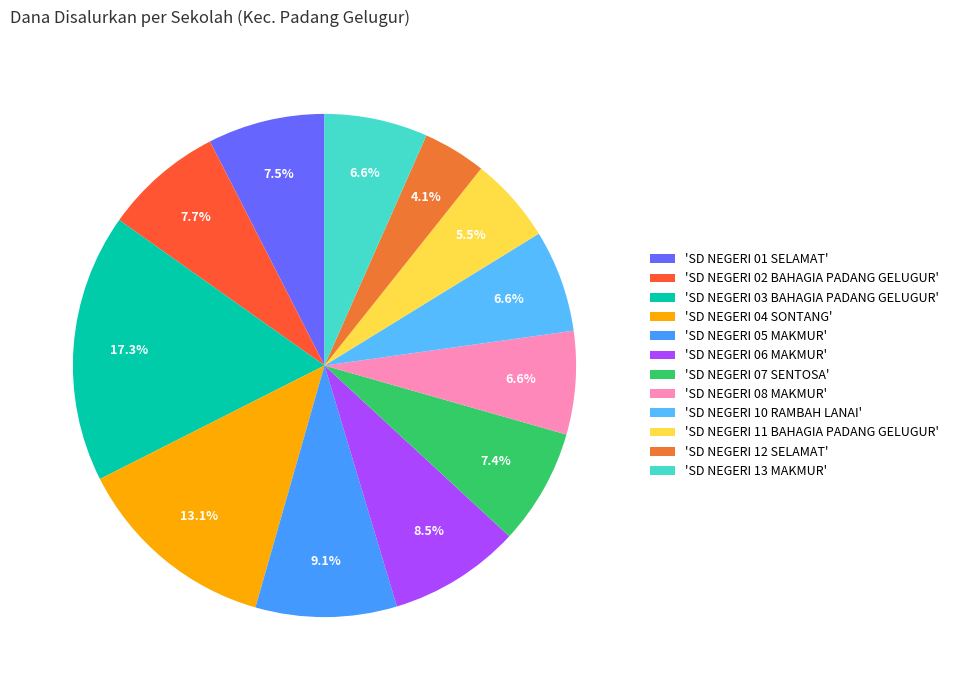

How many slices are in this pie chart?

12